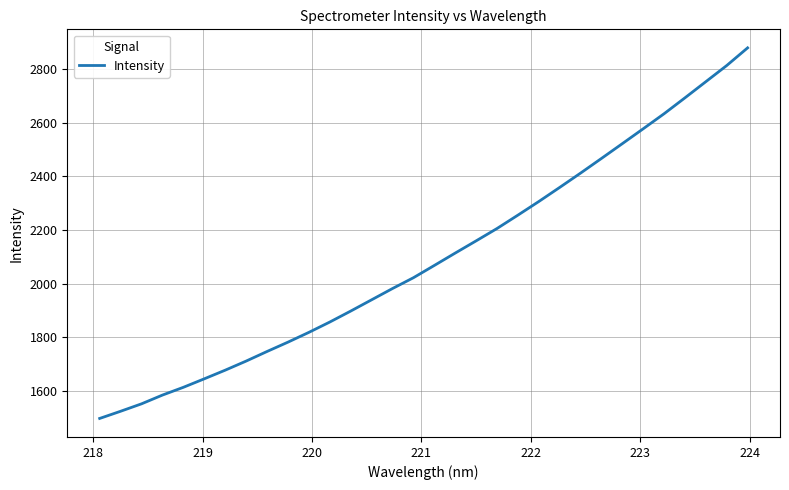

What is the minimum value shown in the chart?

1497.6